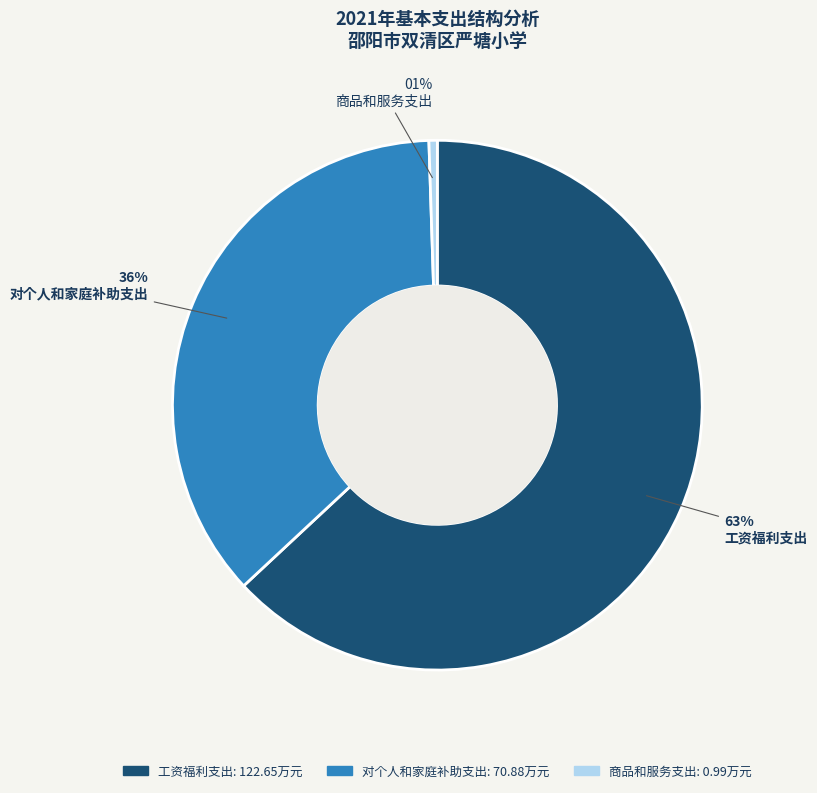

Combined, do 工资福利支出 and 商品和服务支出 account for over 50%?

Yes